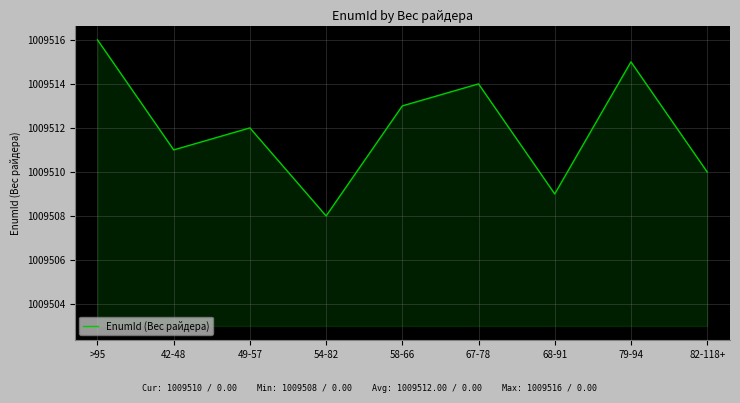

What position from the left is 58-66?

5